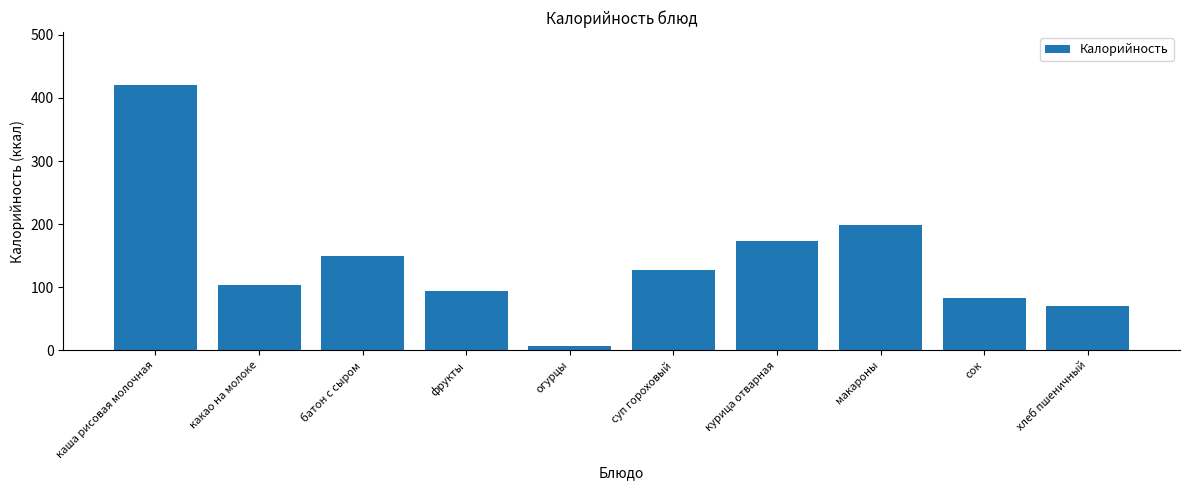

Are the bars horizontal?

No